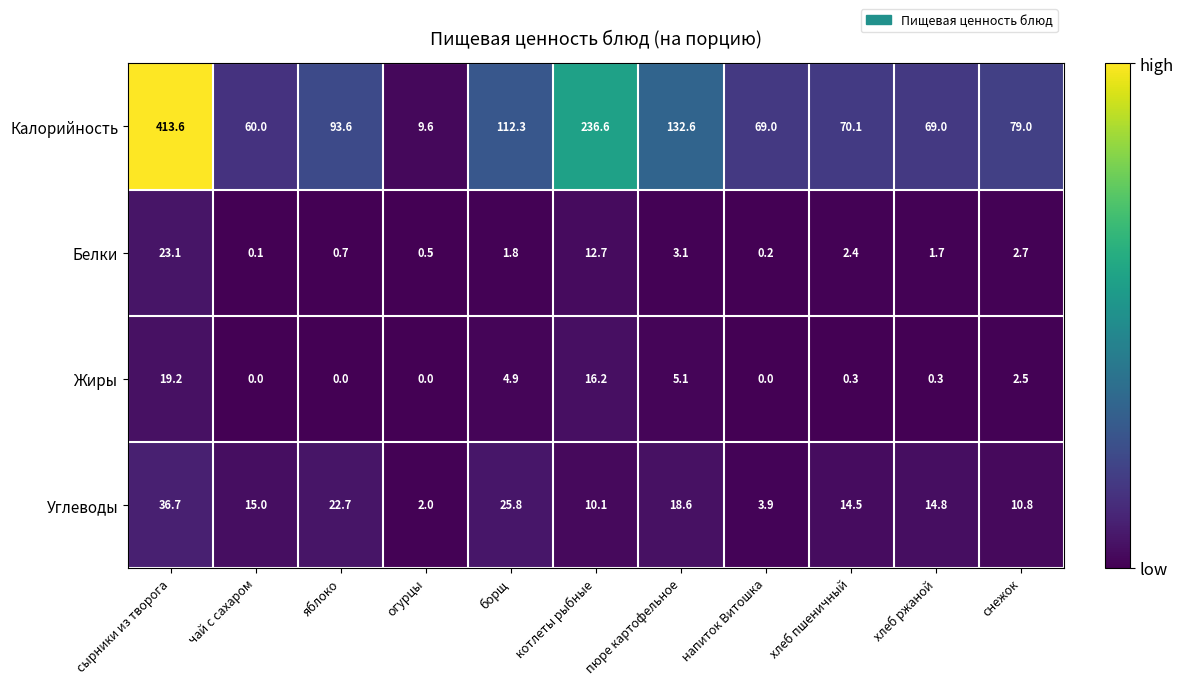

Which category has the highest value in the Калорийность series?

сырники из творога